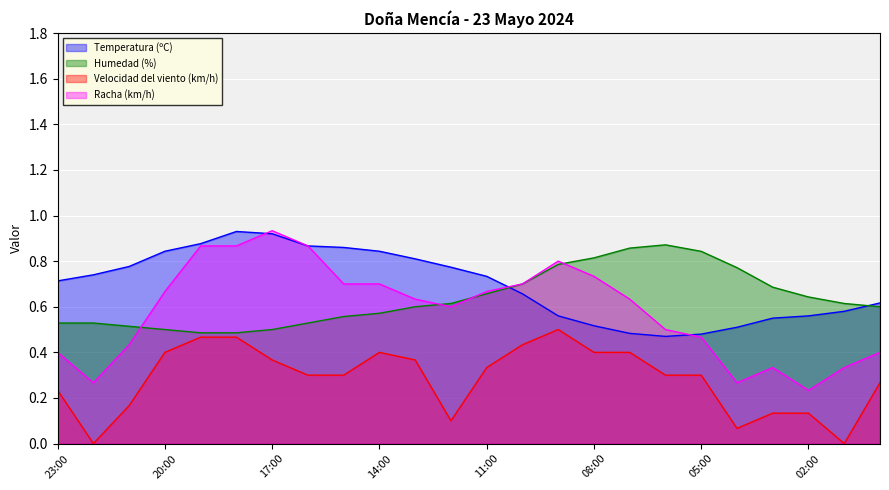

What is the difference between the maximum and minimum values in the Humedad (%) series?

0.4